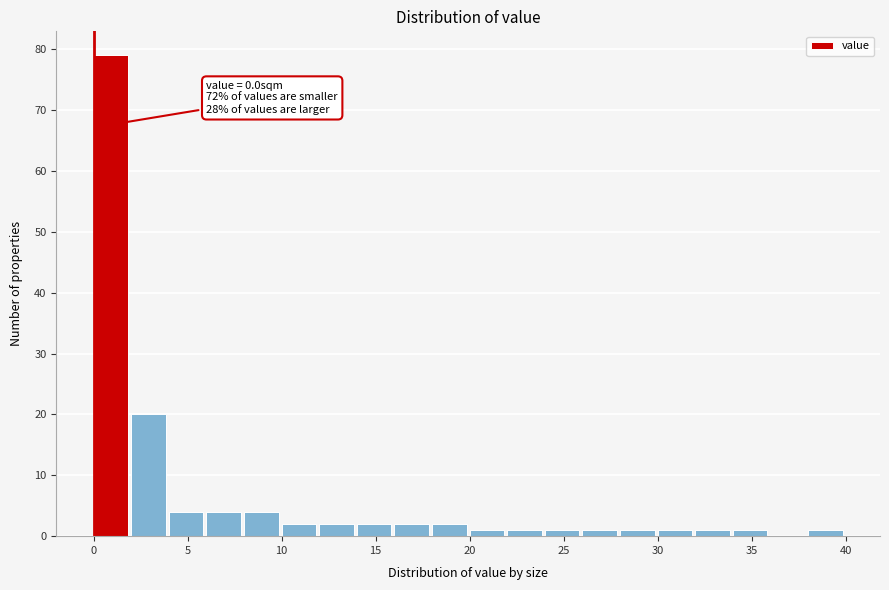

Which range on the x-axis has the tallest bar?

0 to 2